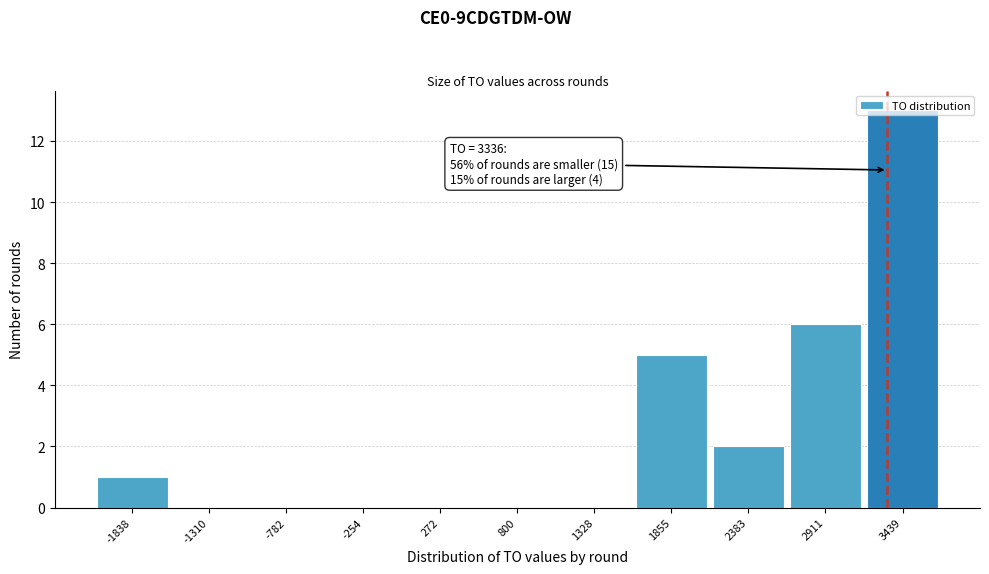

Which range on the x-axis has the tallest bar?

3200 to 3700